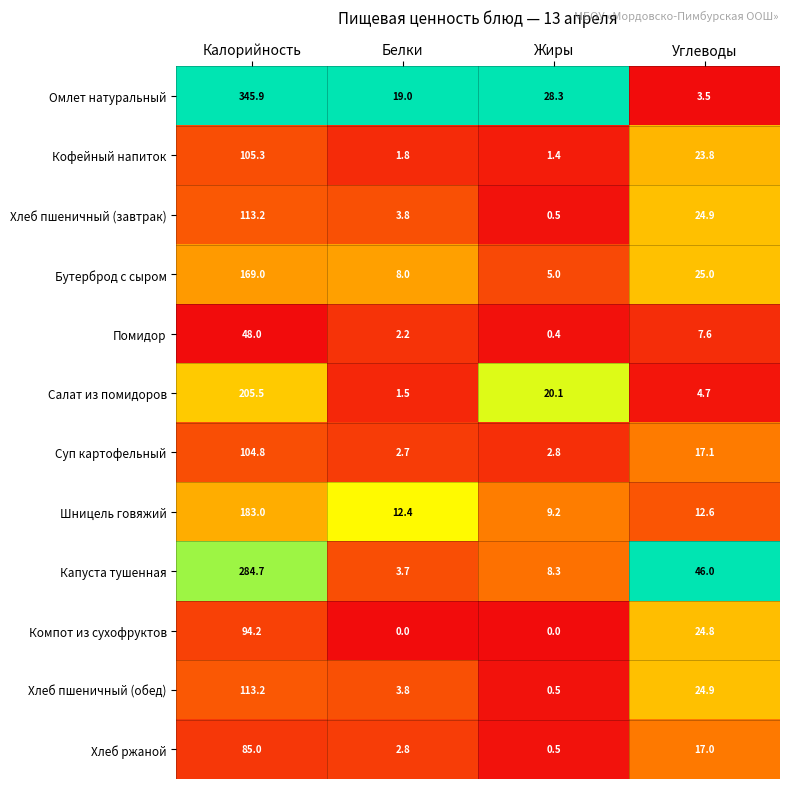

What is the total value across all series at Жиры?

77.0